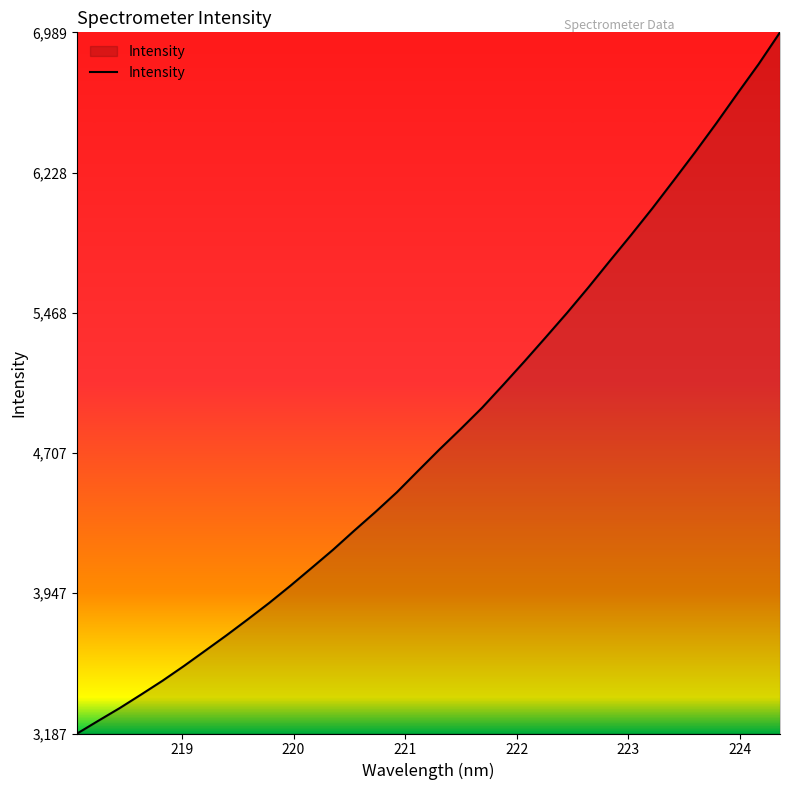

What is the difference between the second highest and minimum values?

3630.5